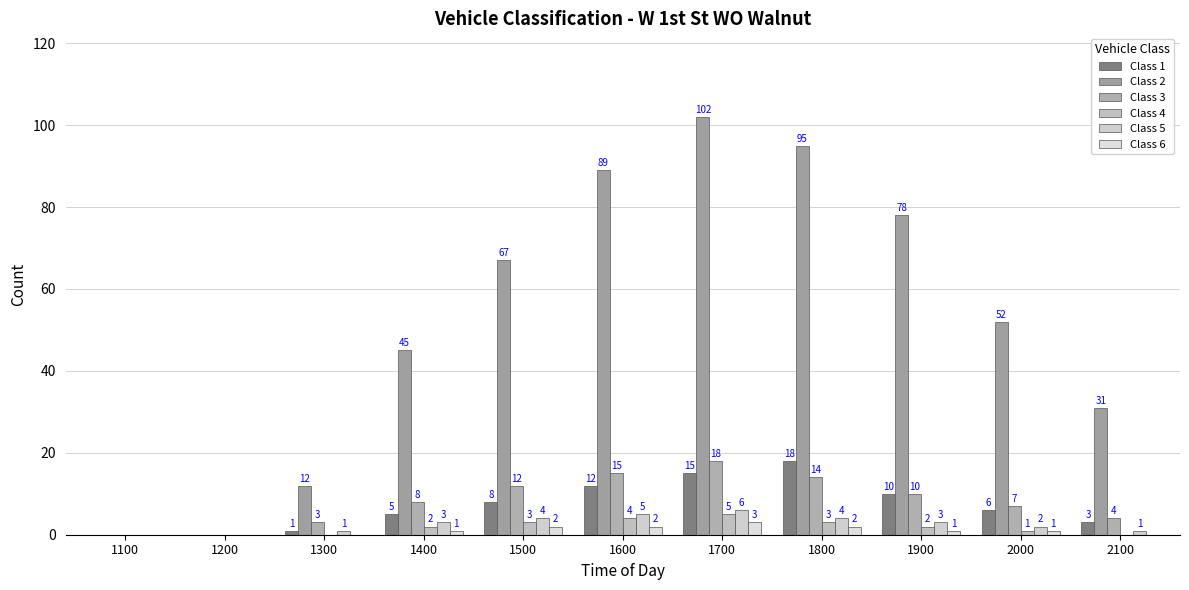

What is the value of the Class 6 bar at the 7th from the left?

3